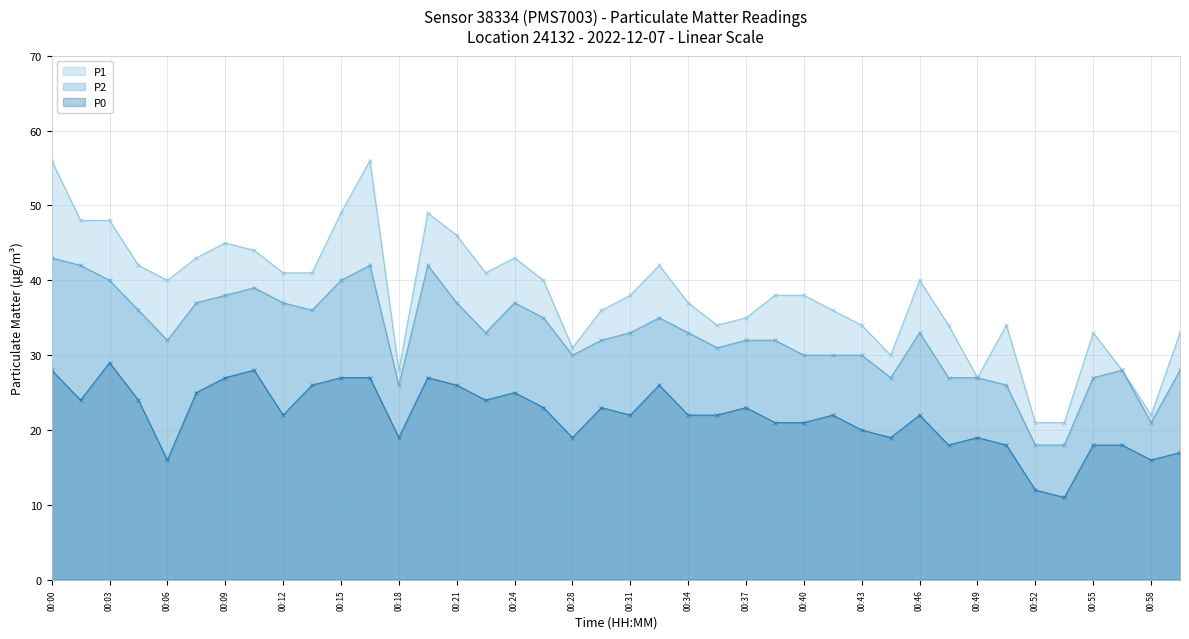

What is the total value across all series at 00:05?

102